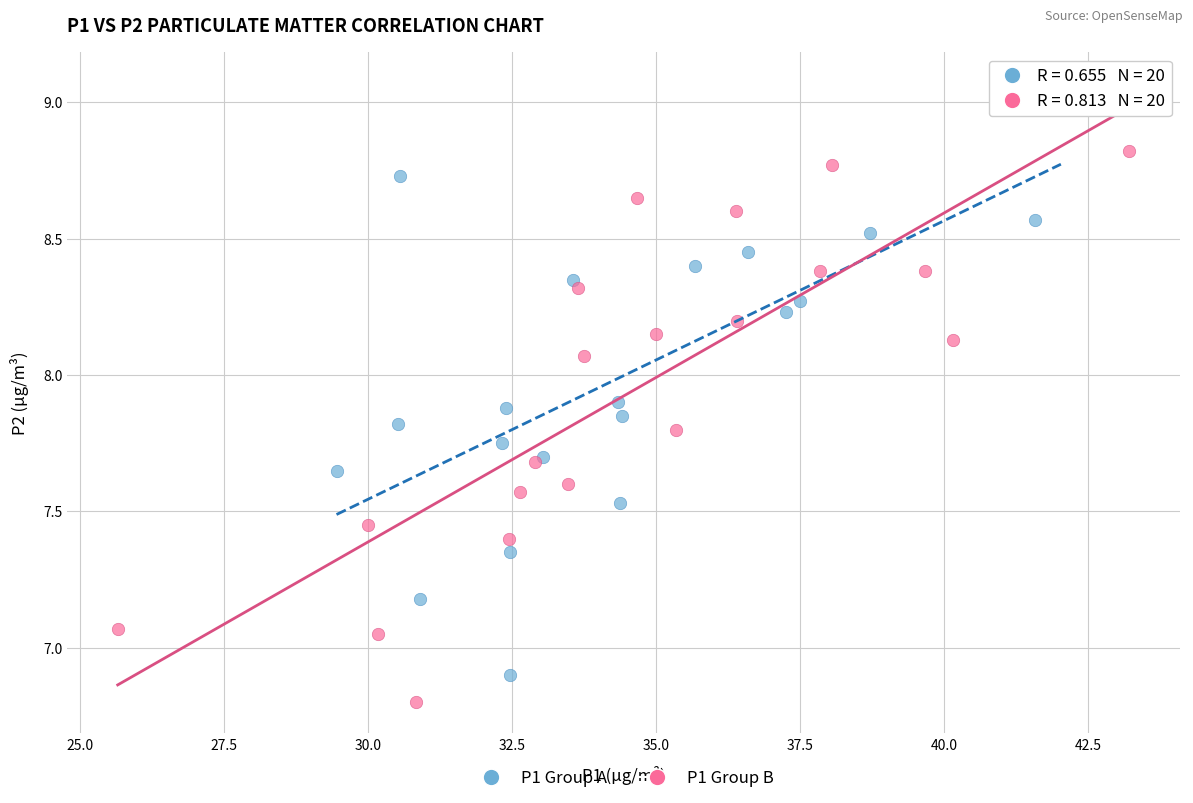

Which series contains the highest Y value?

P1 Group A